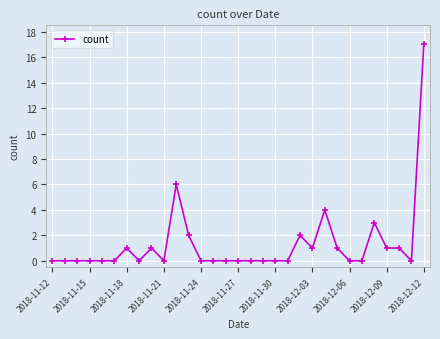

What is the value of the 24th point from the left?

1